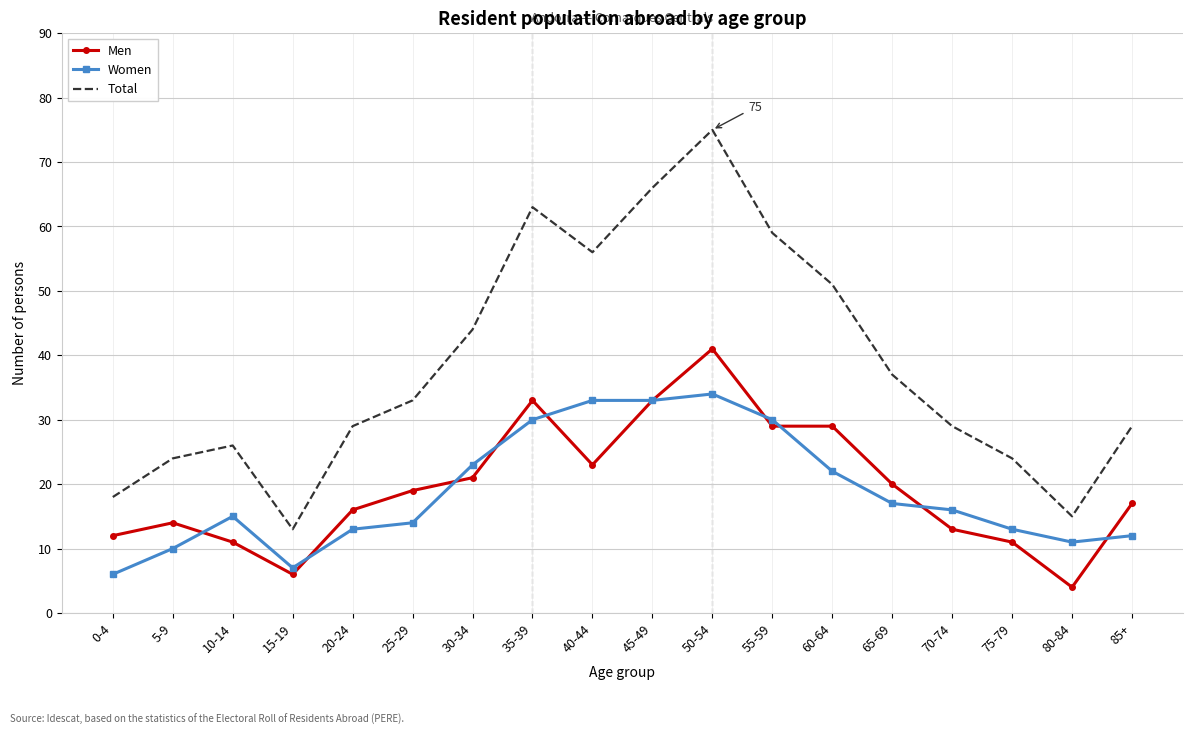

What is the spread (max minus min) of values at 0-4?

12